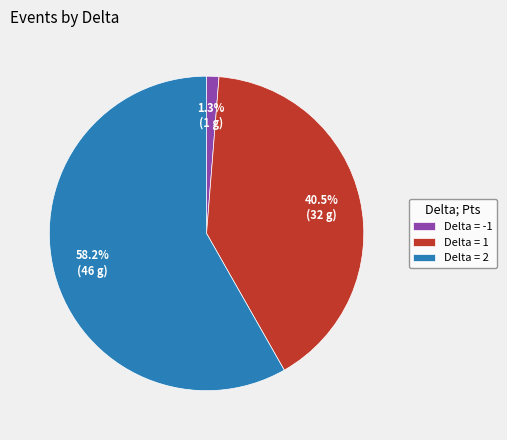

To the nearest percent, what is the difference between the largest and smallest slice percentages?

57%